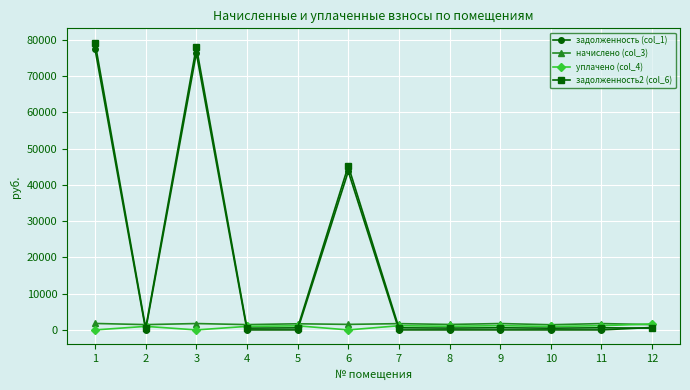

What is the value of the начислено (col_3) point at the 1st from the left?

1781.1